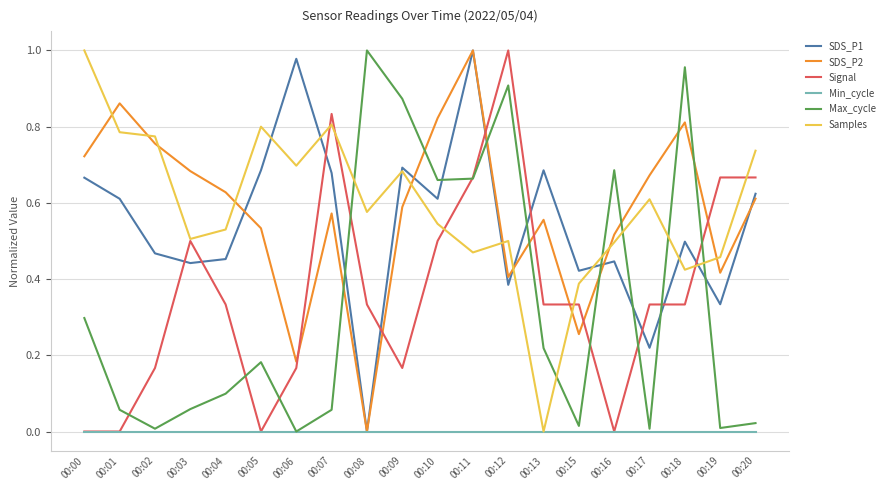

At which category is the sum across all series the highest?

00:11